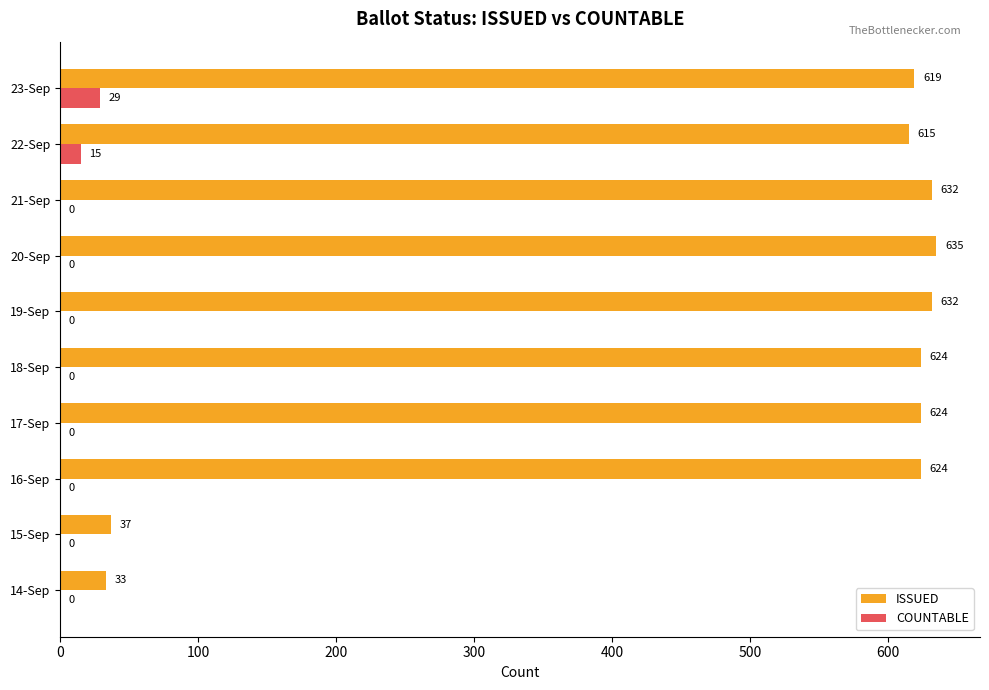

What is the sum of all COUNTABLE values?

44